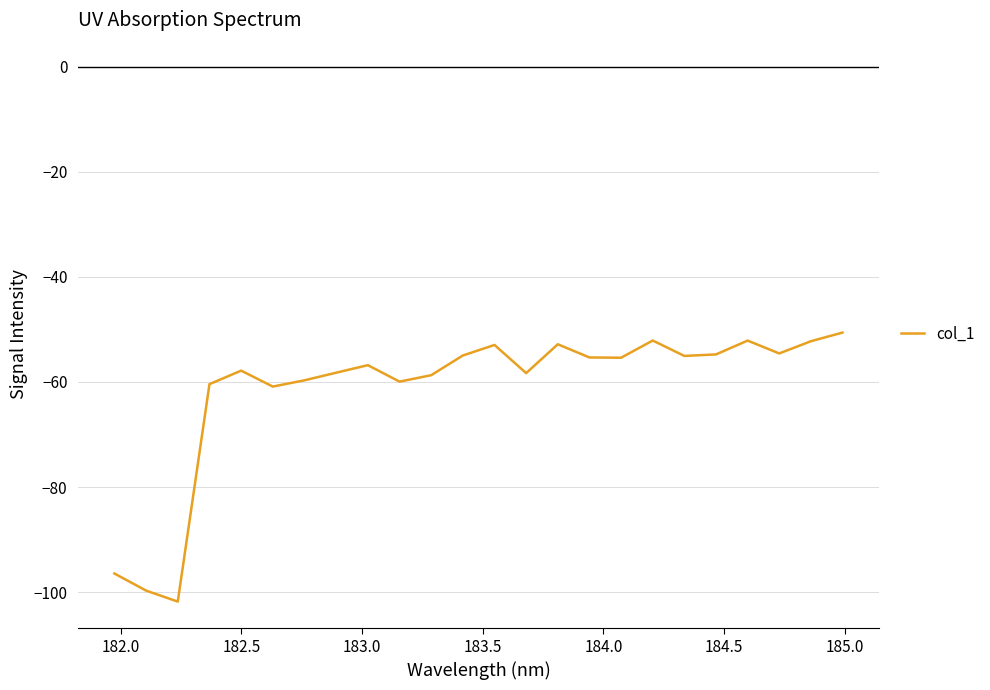

What is the difference between the maximum and minimum values?

51.2